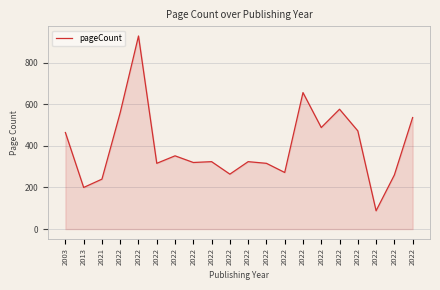

At which category does the chart reach its minimum across all series?

2022